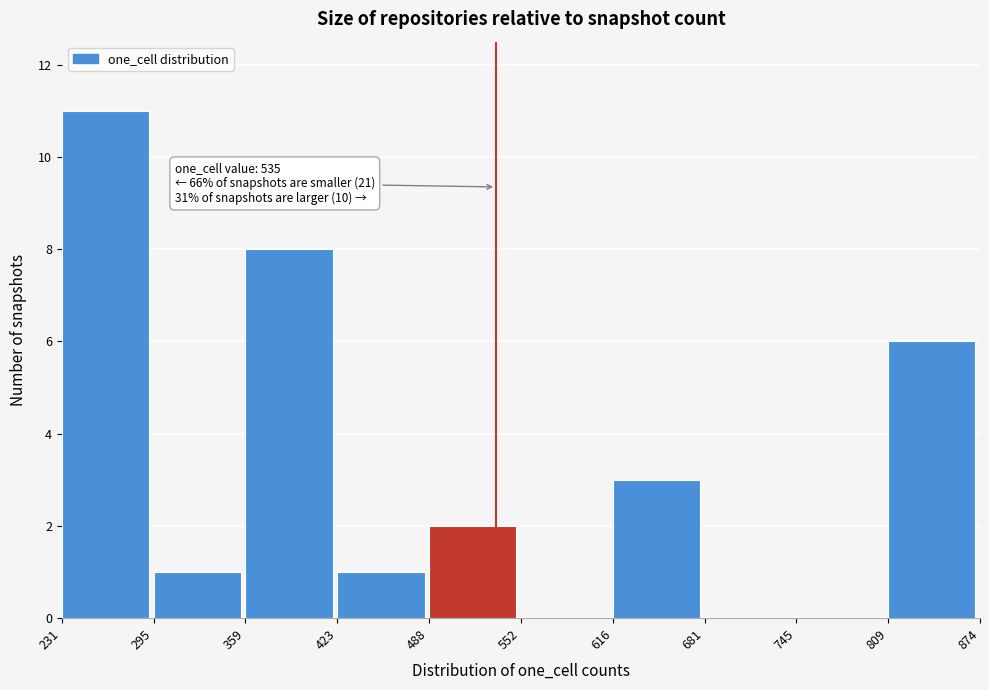

Which range on the x-axis has the tallest bar?

231 to 295